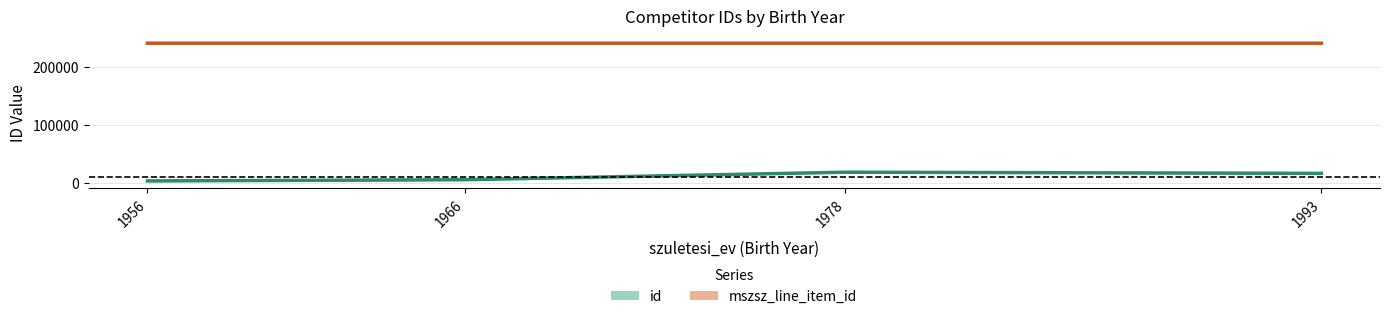

Which series has the largest range (max minus min)?

id